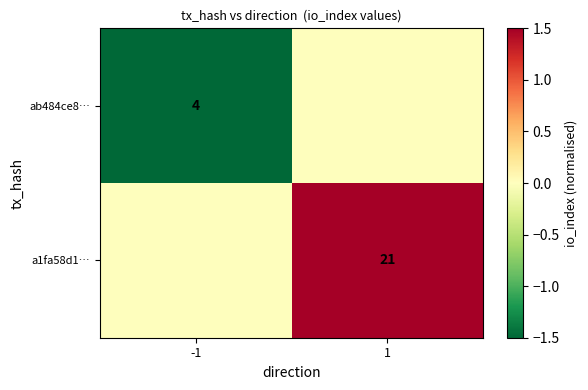

The a1fa58d1… series shows 11 at 1. True or false?

False